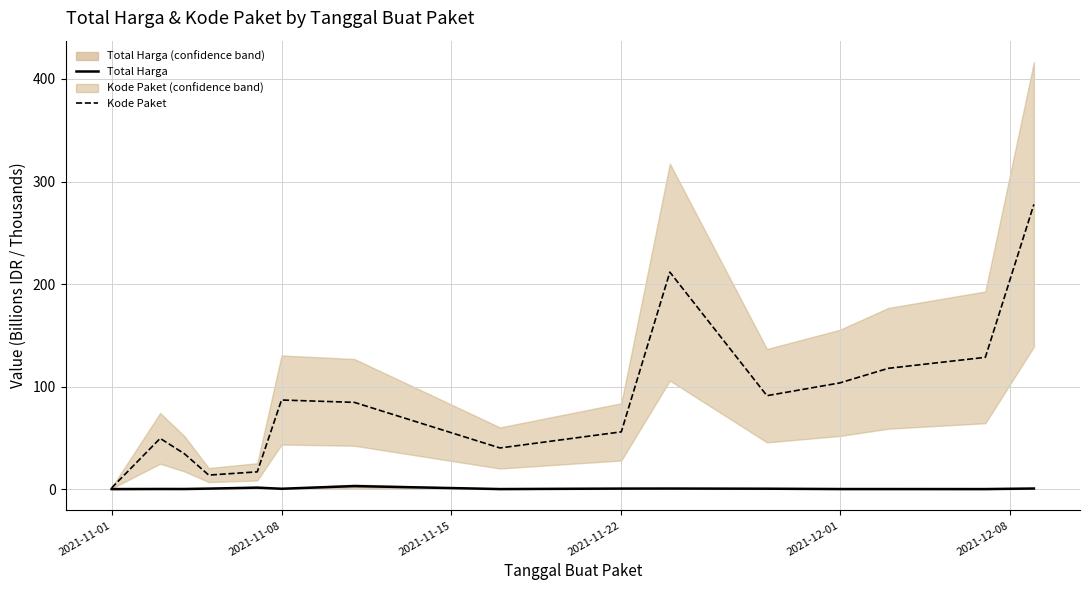

Which category has the lowest value in the Total Harga series?

2021-11-01